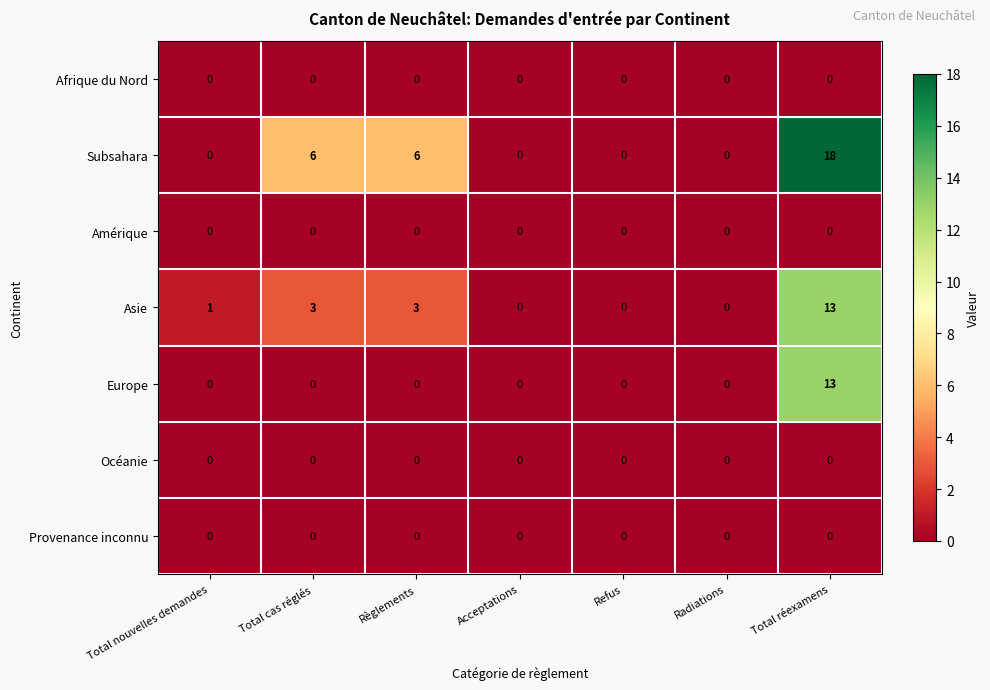

Which series has the largest total across all categories?

Subsahara